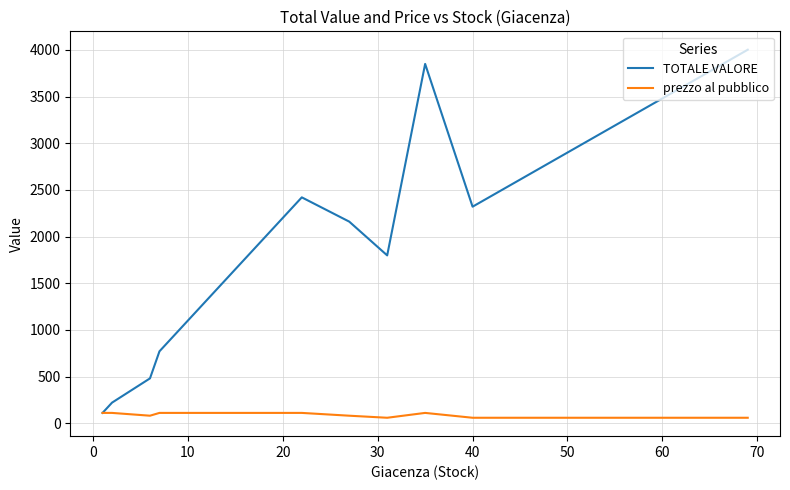

Rank the series at 40 from lowest to highest value.

prezzo al pubblico, TOTALE VALORE